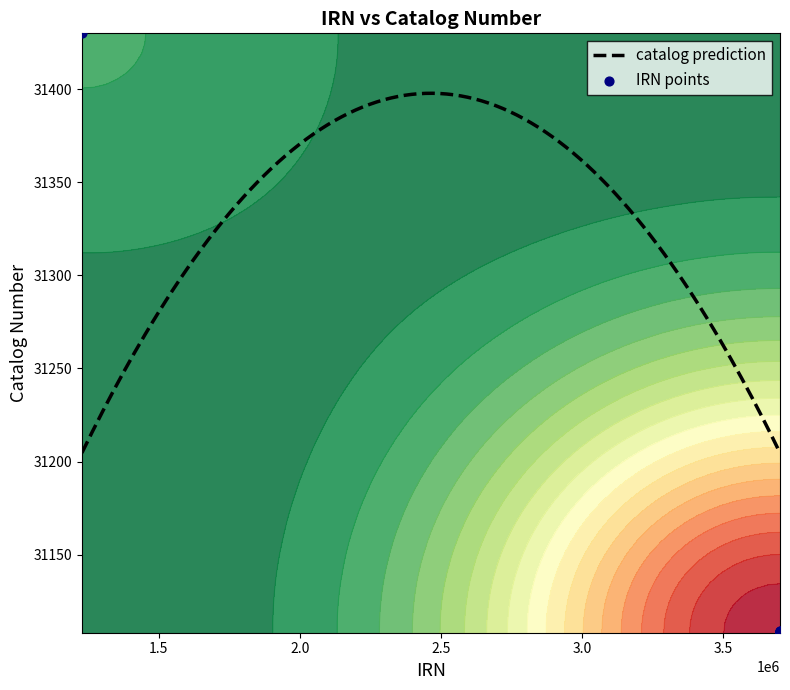

Which has a higher value, 1227070 or 3702237?

1227070